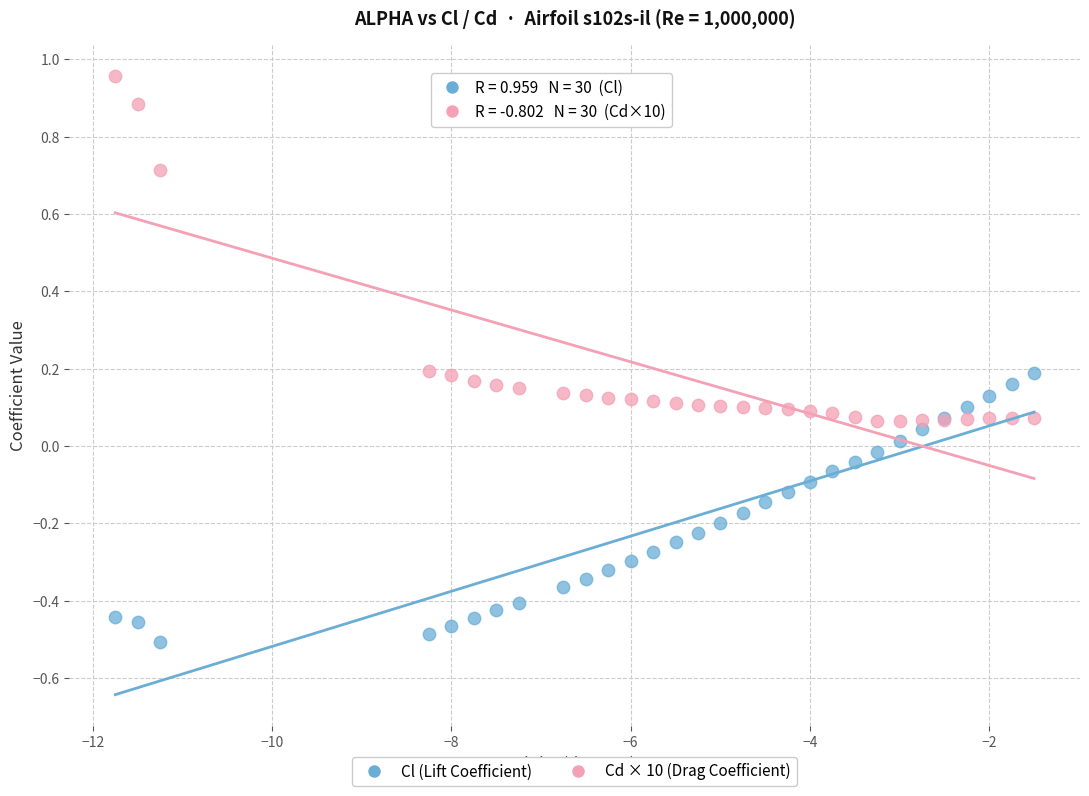

Which series reaches the minimum Y coordinate?

Cl (Lift Coefficient)